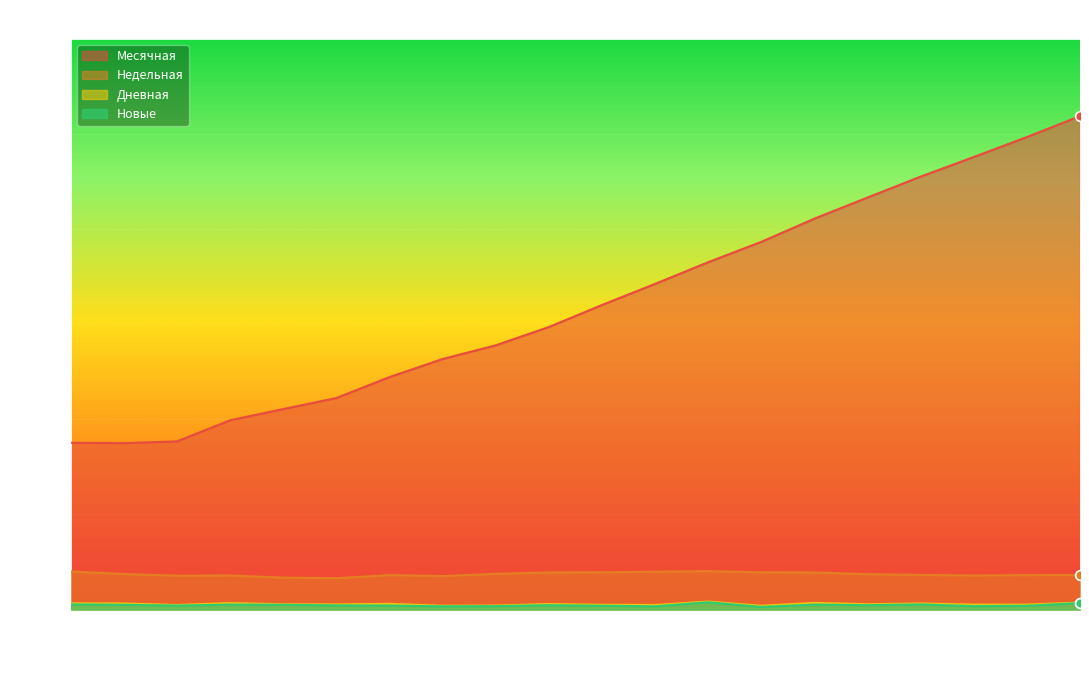

What is the value of the Месячная point at the 10th from the left?

1485